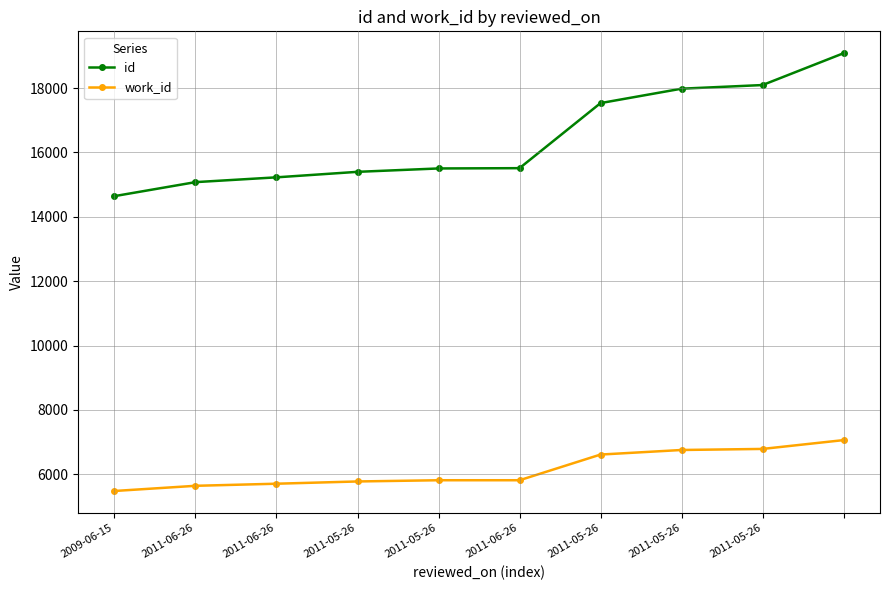

What is the difference between the maximum and minimum values in the work_id series?

1581